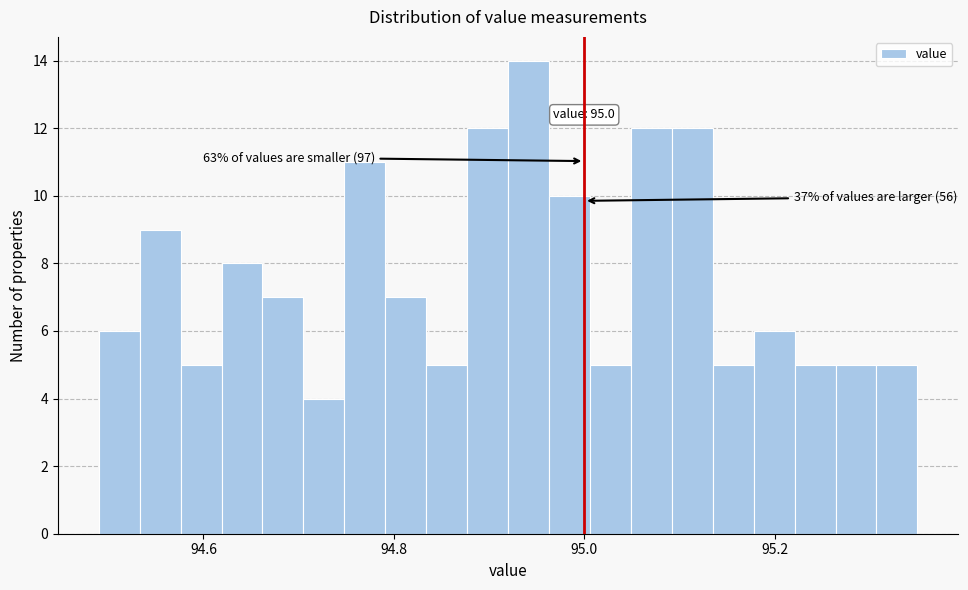

Read against the x-axis, roughly where is the centre of the tallest bar?

94.94